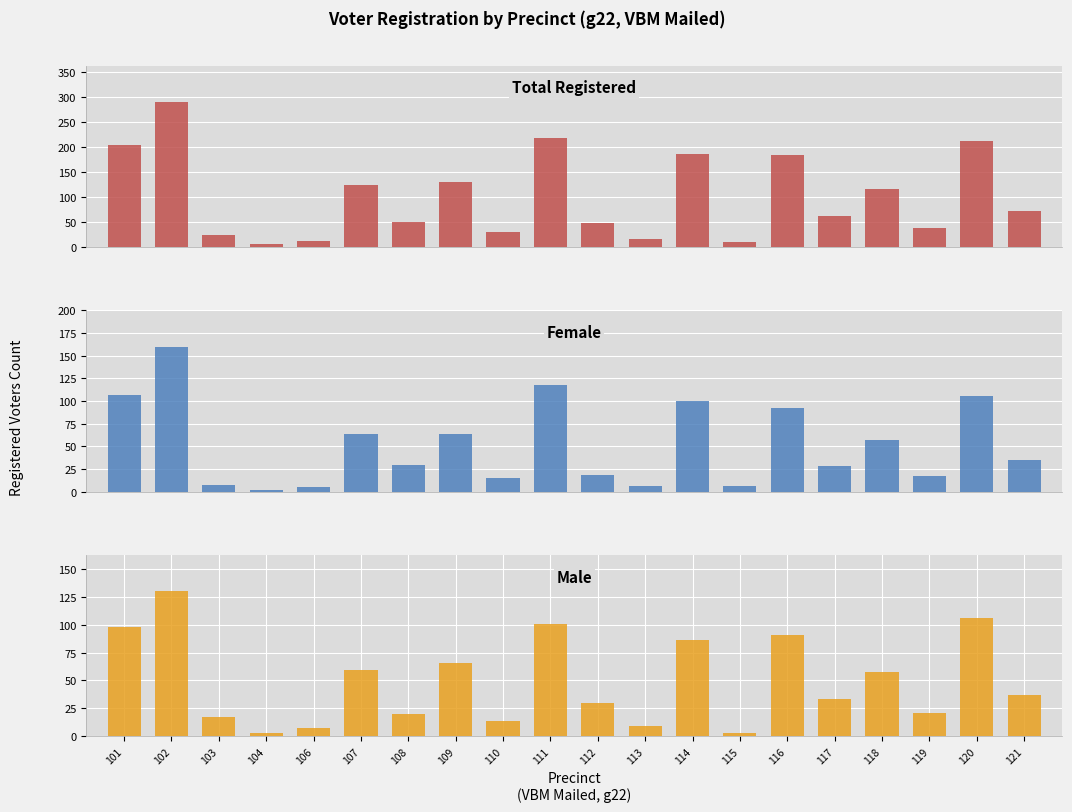

What is the average value of the male series?

49